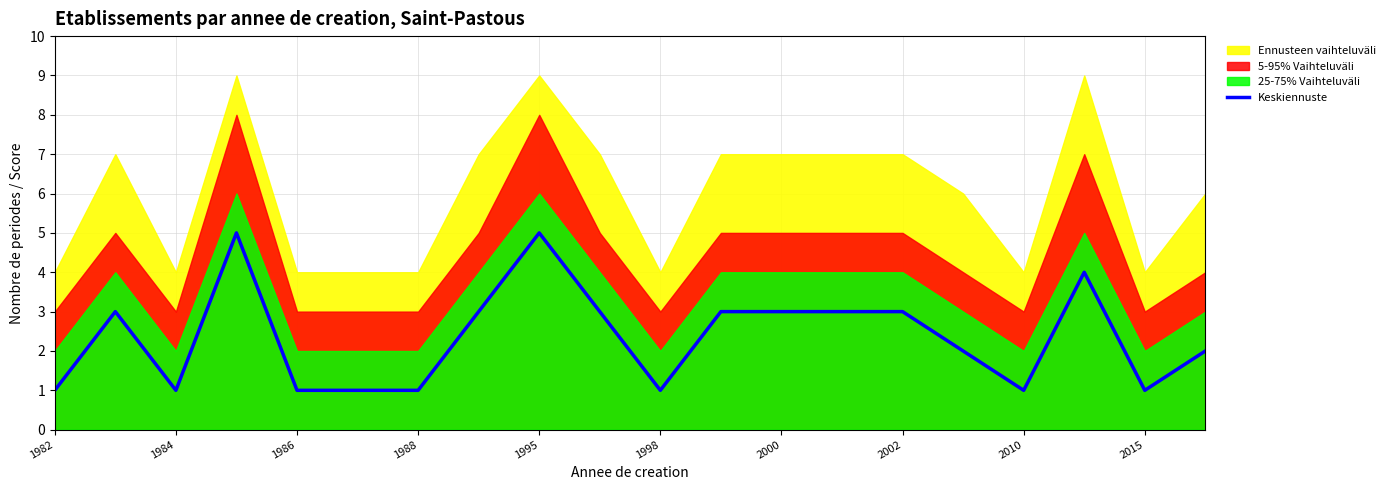

The value of Keskiennuste at 1986 is 1. True or false?

True